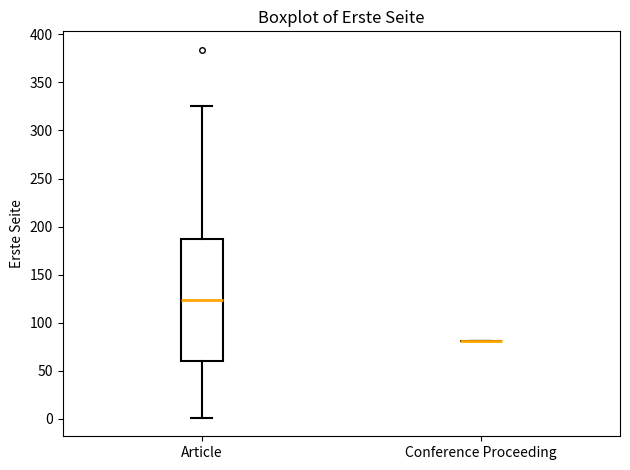

Reading left to right, read every box against the y-axis: the position of its median line, the range the box covers, and the ends of its whiskers. The values are not printed on the chart, so give them approximately, as read against the axis.

Article: median 125, box 60 to 190, whiskers 0 to 325
Conference Proceeding: box collapsed to a line at 80, whiskers 80 to 80